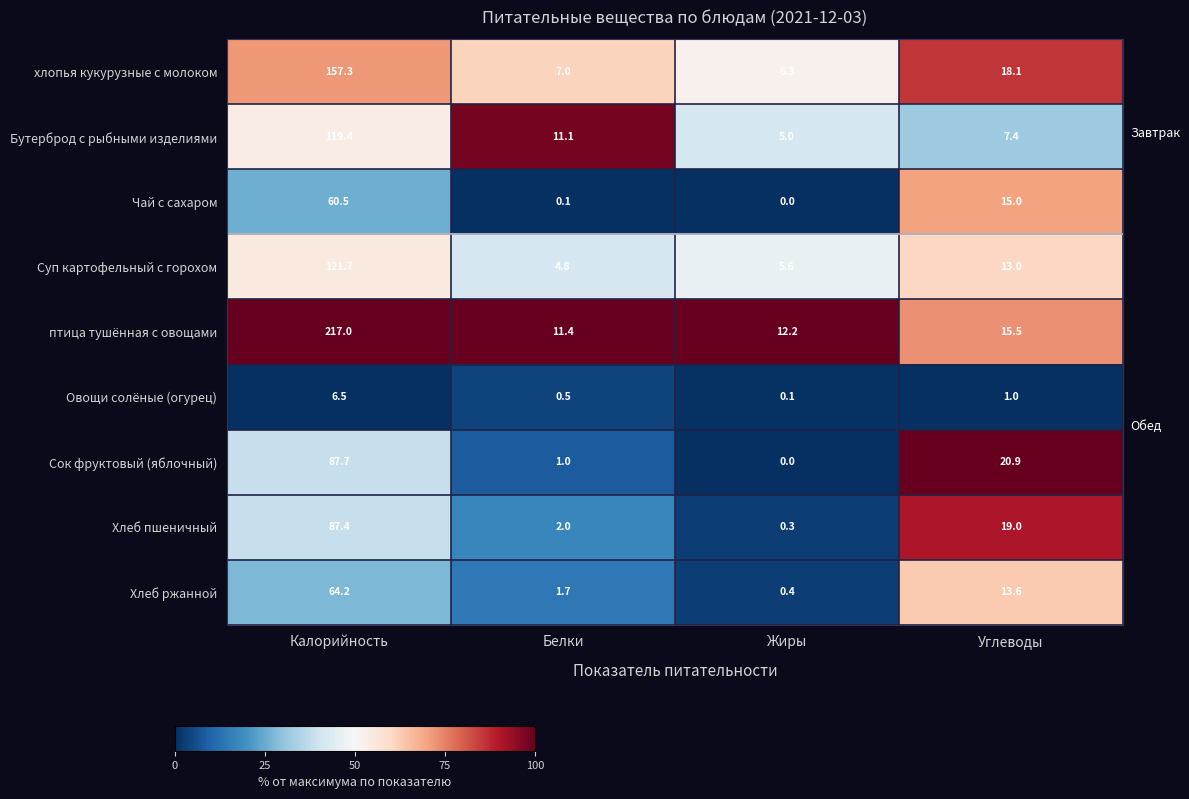

Which category has the highest value across all series?

Калорийность